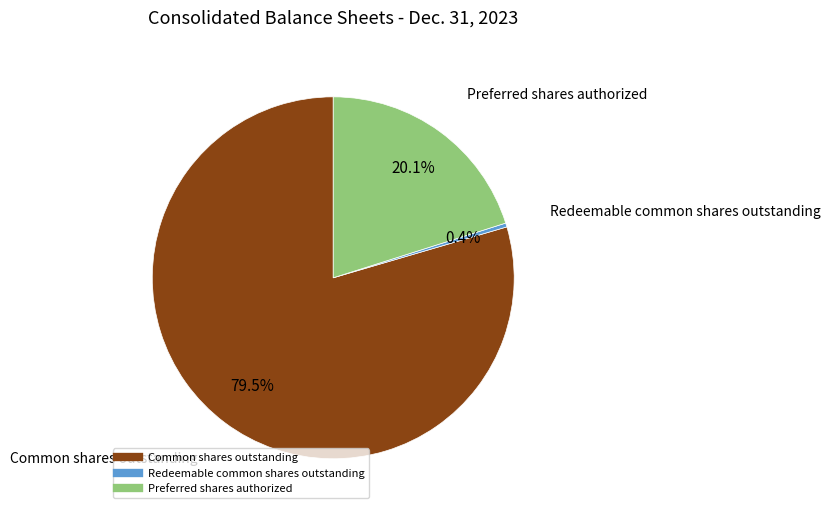

Is there any slice that represents more than half of the pie?

Yes